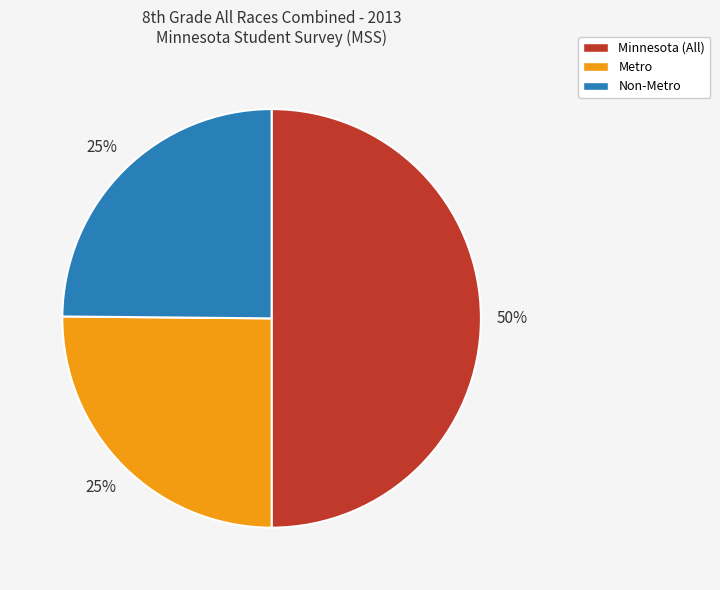

Is Non-Metro the majority of the pie?

No